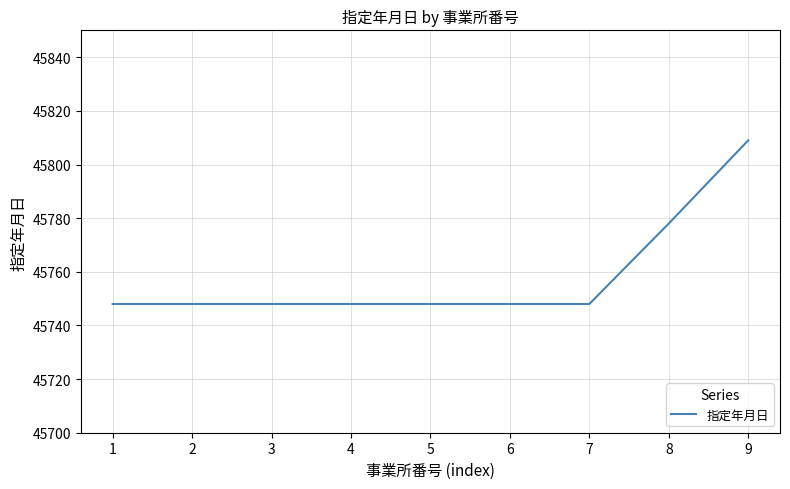

Is it true that the value at 3 is 45748?

True